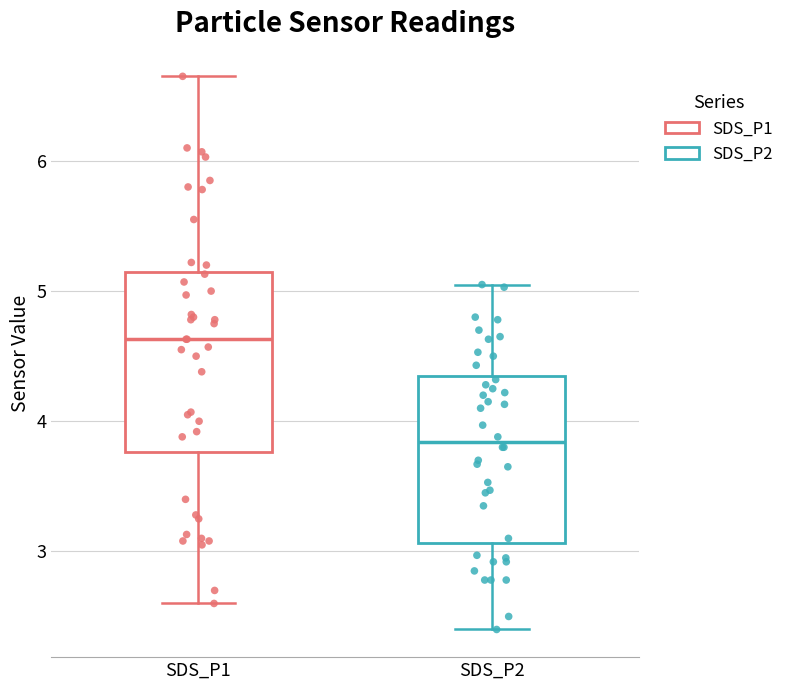

Reading left to right, read every box against the y-axis: the position of its median line, the range the box covers, and the ends of its whiskers. The values are not printed on the chart, so give them approximately, as read against the axis.

SDS_P1: median 4.6, box 3.8 to 5.1, whiskers 2.6 to 6.7
SDS_P2: median 3.8, box 3.1 to 4.3, whiskers 2.4 to 5.1